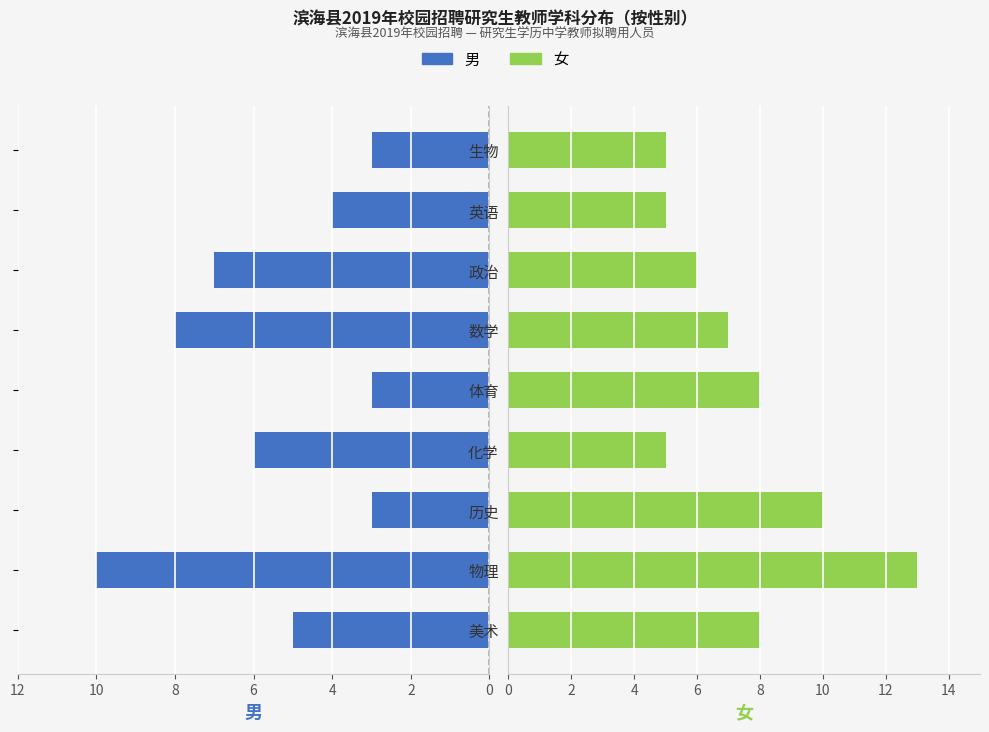

Which series has the largest range (max minus min)?

女